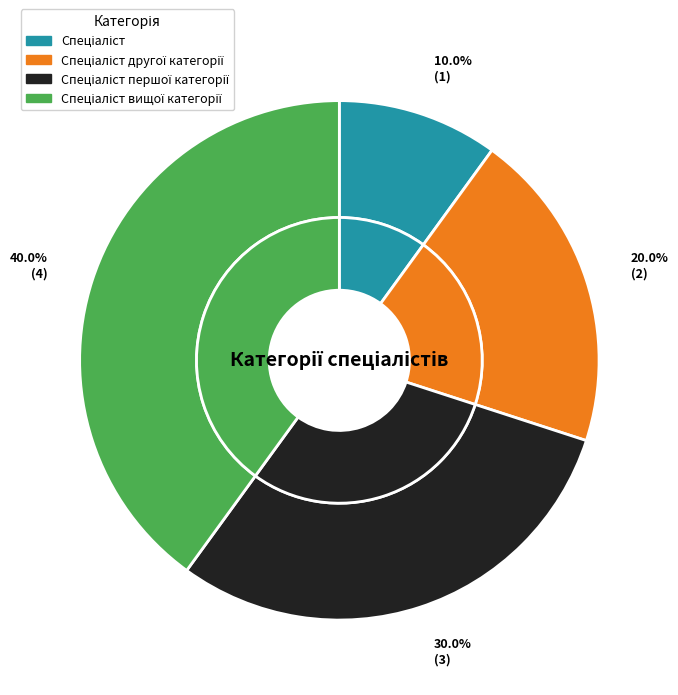

To the nearest percent, what is the difference between the largest and smallest slice percentages?

30%